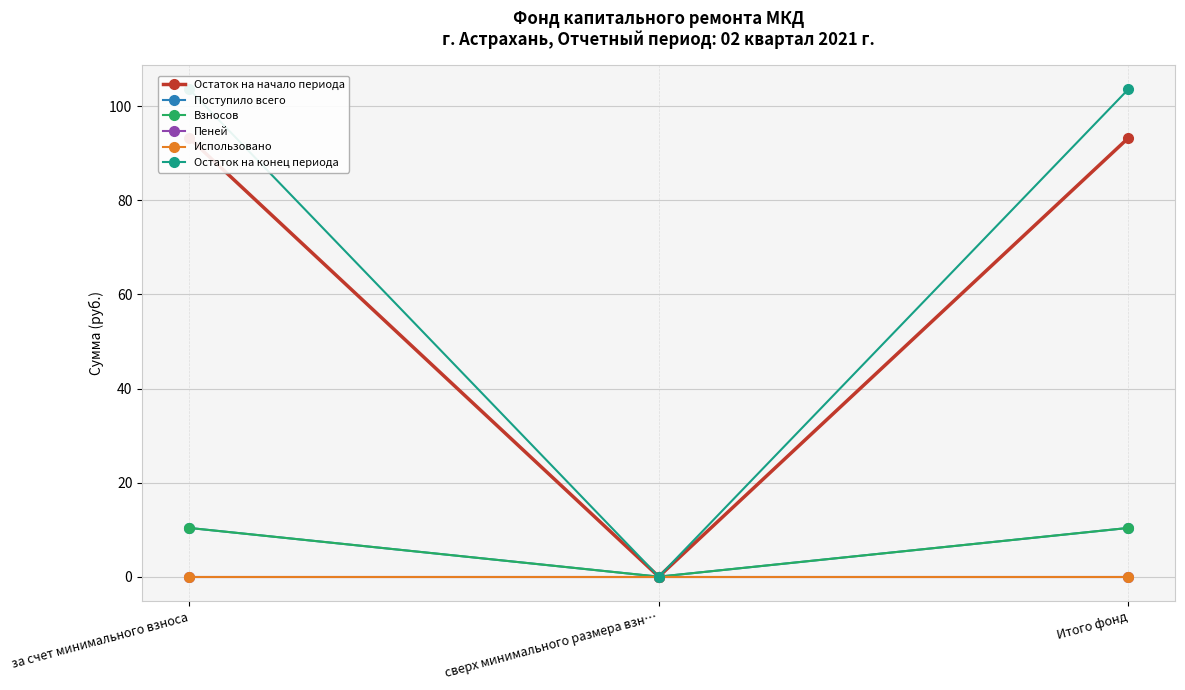

How many lines are shown in the chart?

6